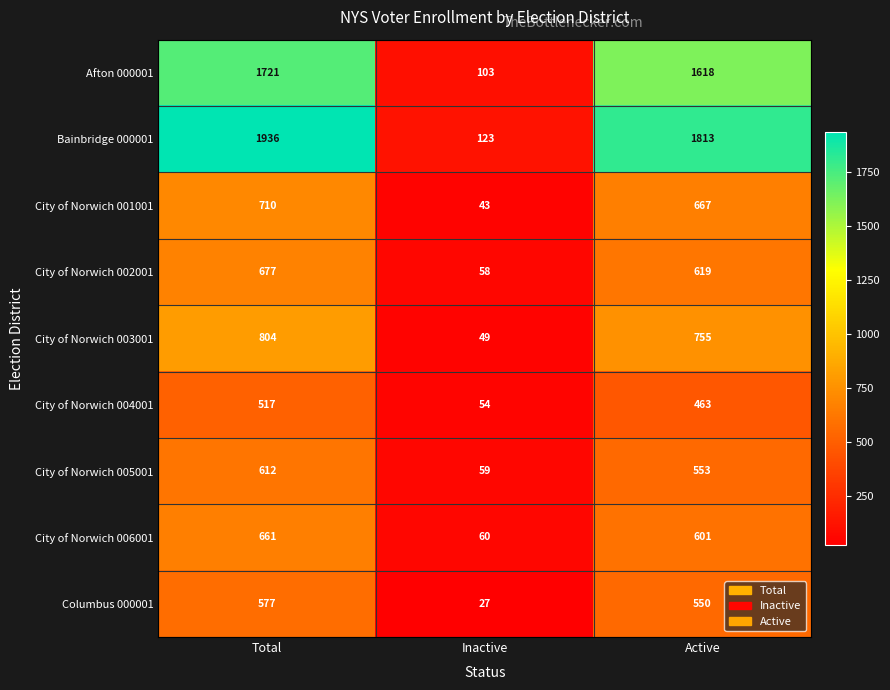

What is the average value of the City of Norwich 006001 series?

441